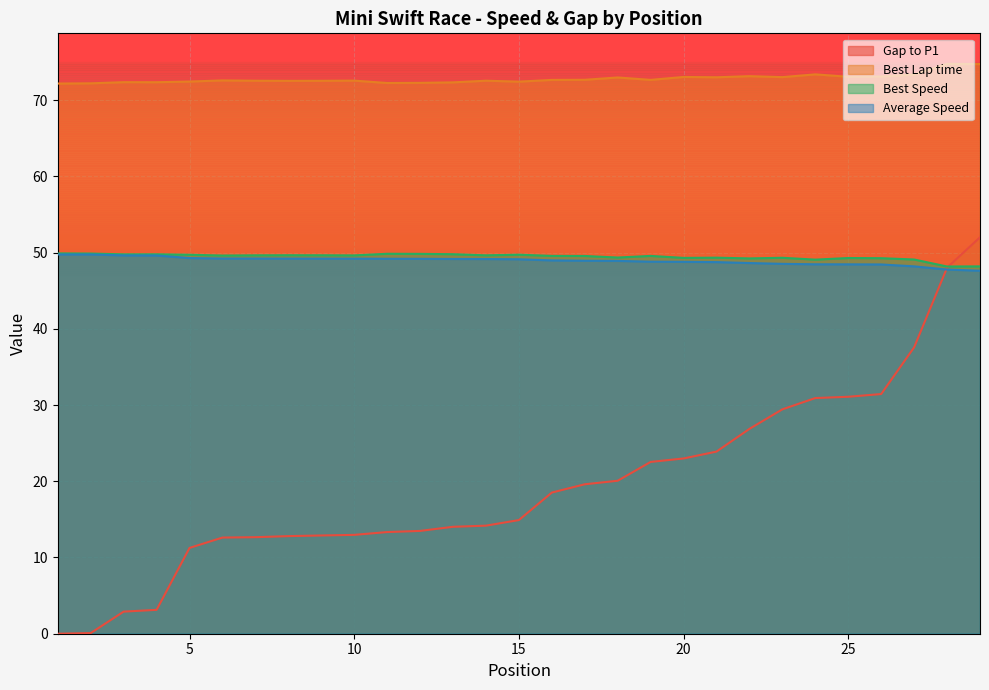

True or false: Best Speed and Average Speed cross at least once.

False